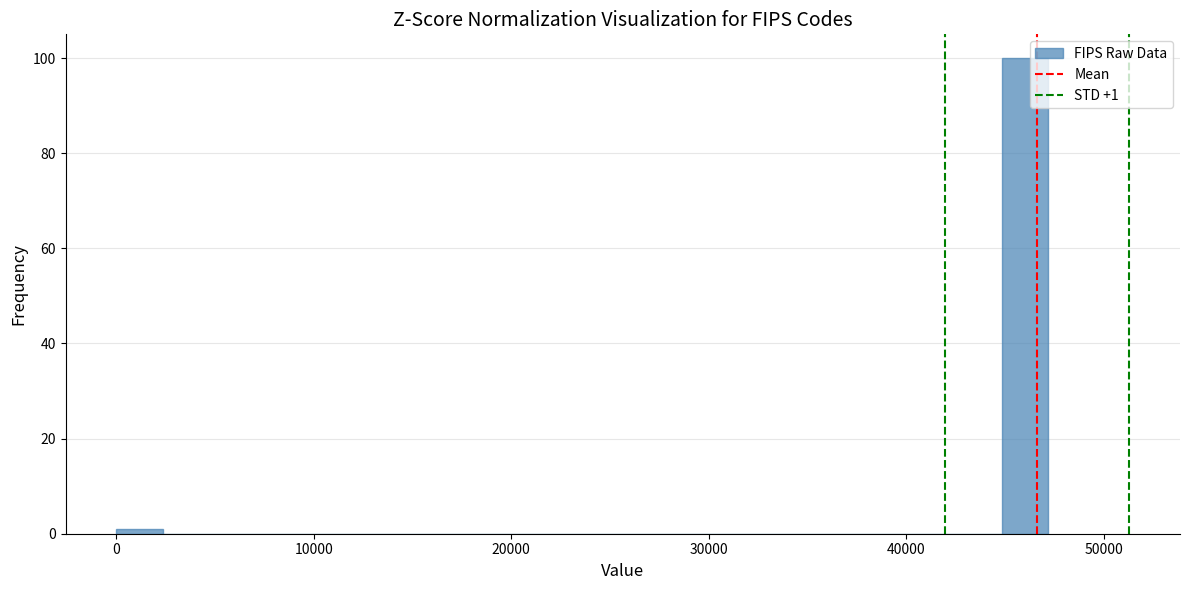

Around what value on the x-axis is the tallest bar? Give the approximate position of its centre, as read against the axis.

46000